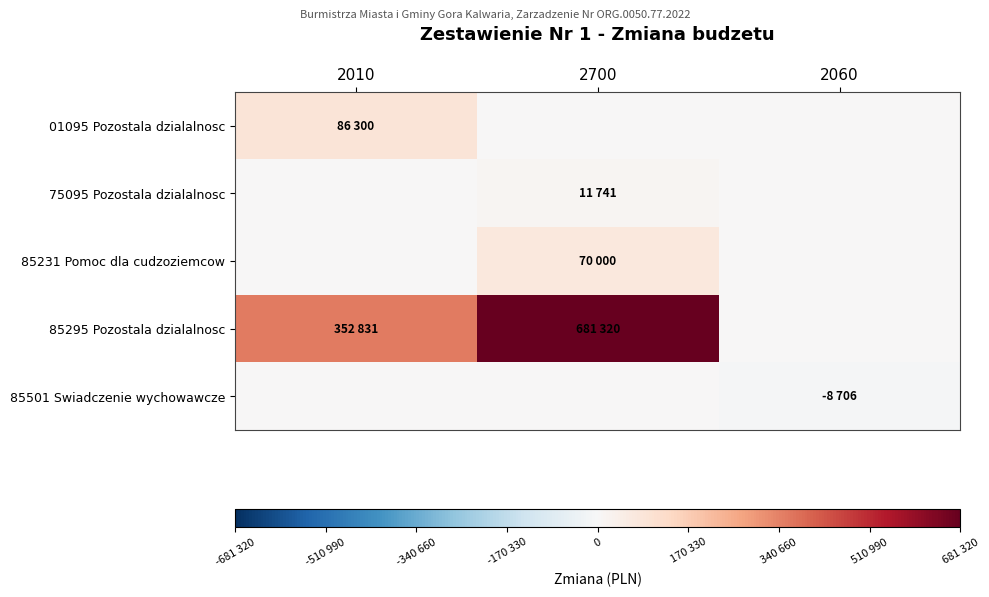

Which series has the widest spread of values?

85295 Pozostala dzialalnosc